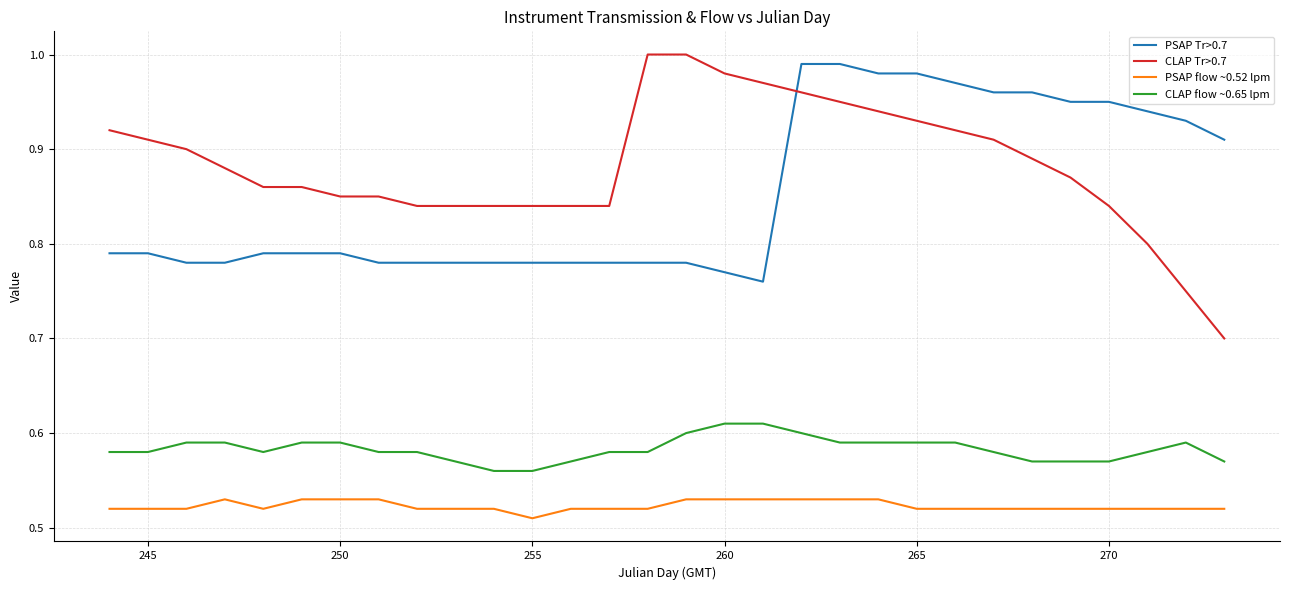

Which series has the widest spread of values?

CLAP Tr>0.7